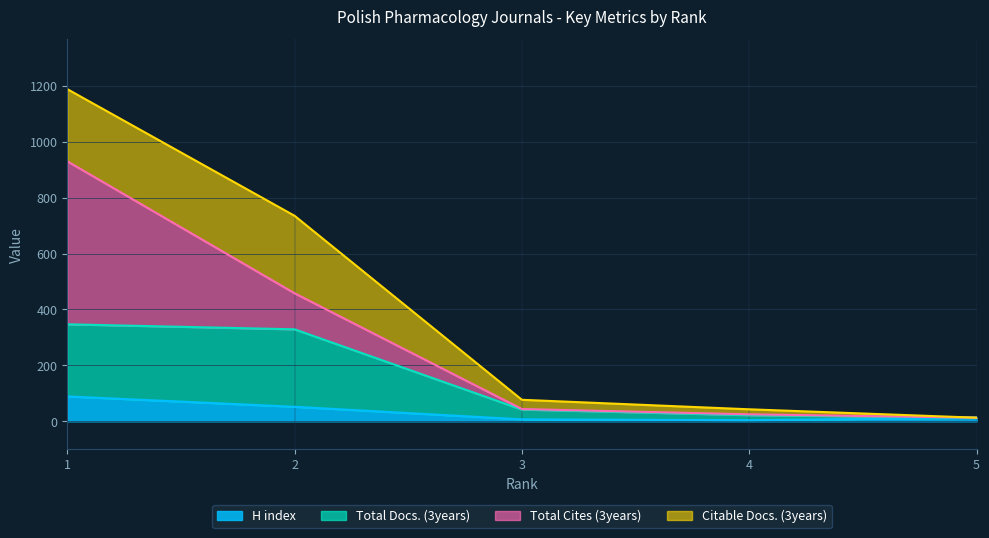

At how many categories does at least one series exceed 129?

2